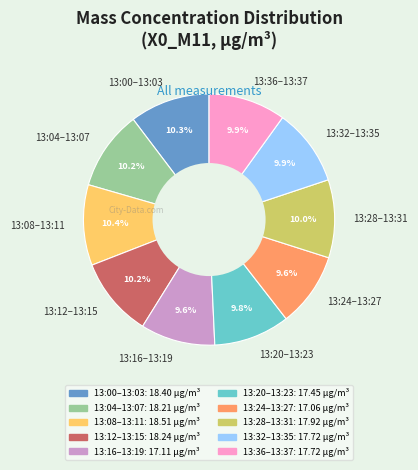

What percentage is NOT represented by 13:08–13:11?

89.6%